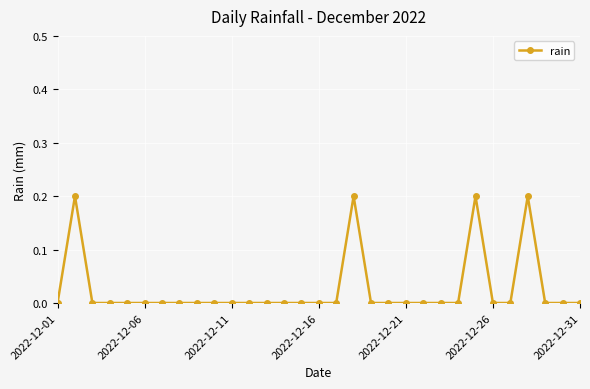

Does the chart have visible grid lines?

Yes